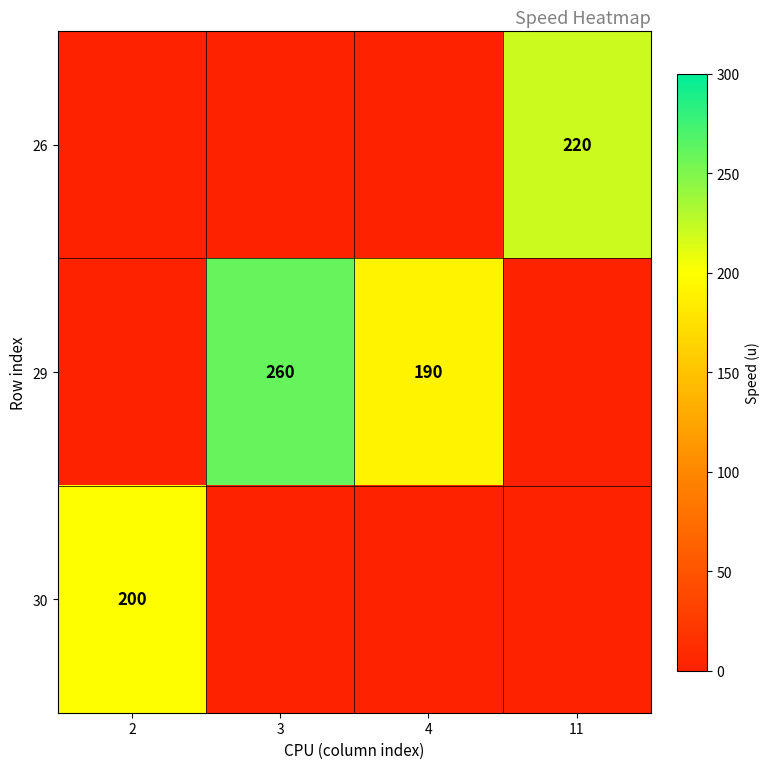

Is it true that 30 equals 200 at 2?

True